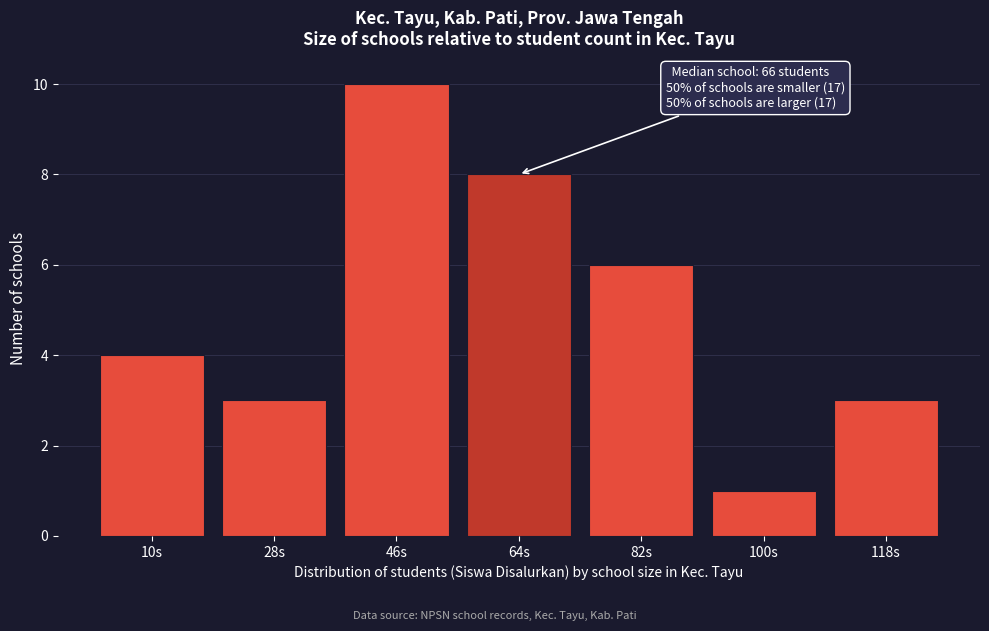

Reading left to right, extract all data points from this chart.

4	3	10	8	6	1	3